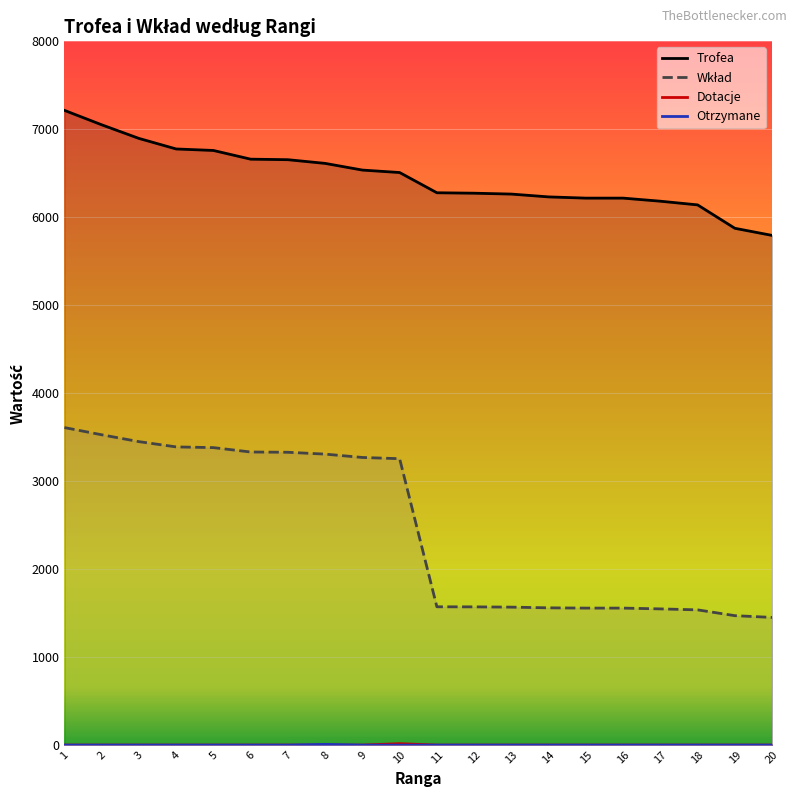

At 15, list the series in order from smallest to largest.

Dotacje, Otrzymane, Wkład, Trofea